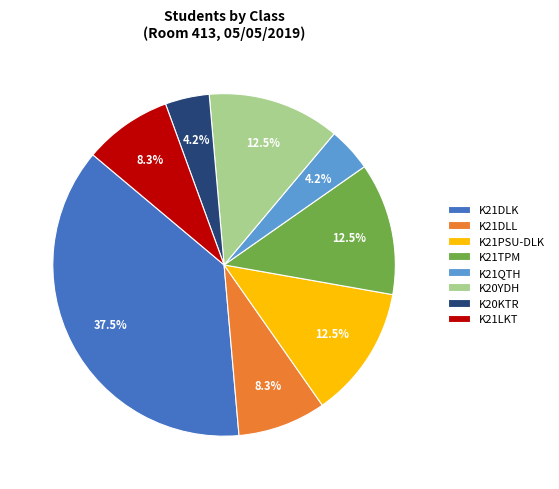

Does K21PSU-DLK account for over 50% of the chart?

No